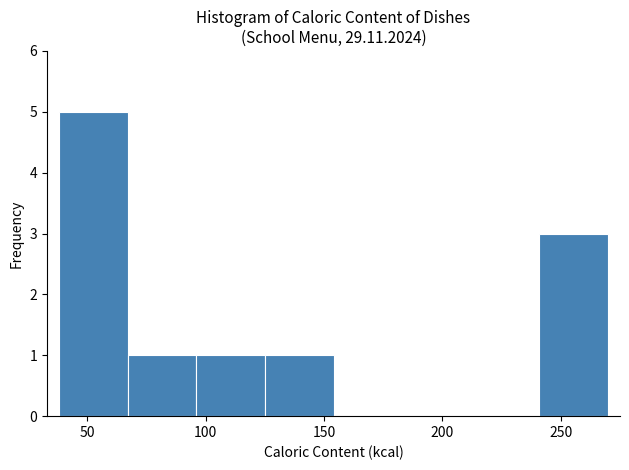

Reading left to right, list every bar in this chart as the range it spans on the x-axis followed by its height. Neither the bar edges nor the heights are printed on the chart, so give them approximately, as read against the axes.

40 to 65: 5
65 to 95: 1
95 to 125: 1
125 to 155: 1
155 to 185: 0
185 to 210: 0
210 to 240: 0
240 to 270: 3